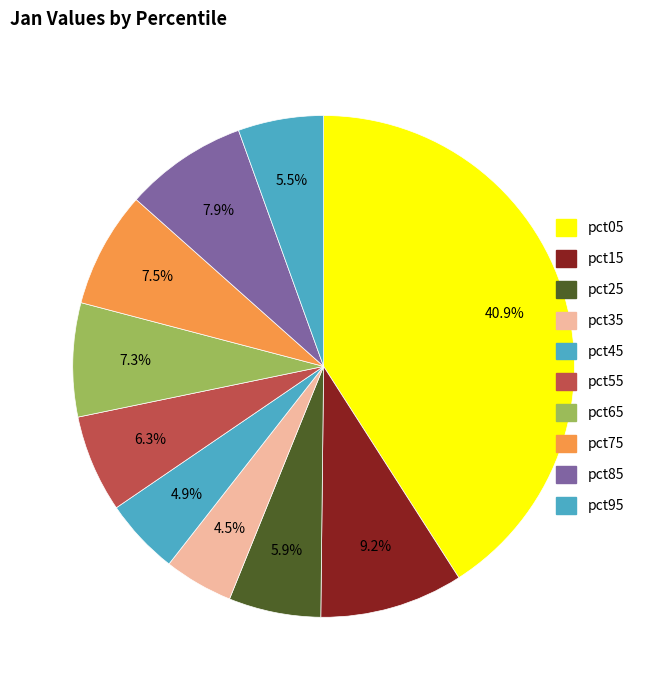

How many segments does this pie chart have?

10